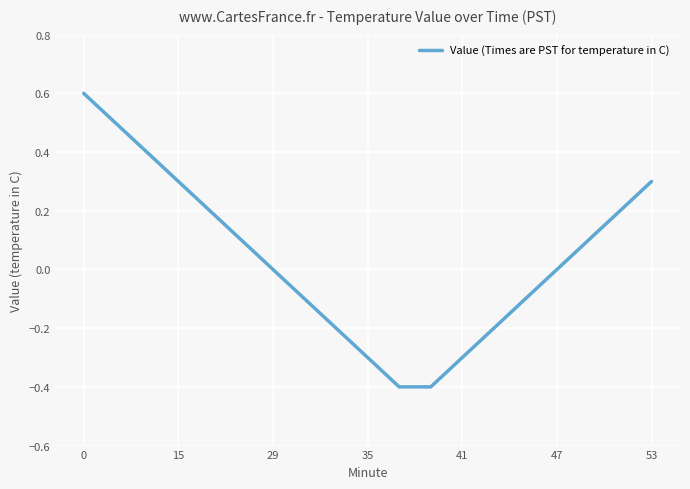

What is the sum of all values?

0.7